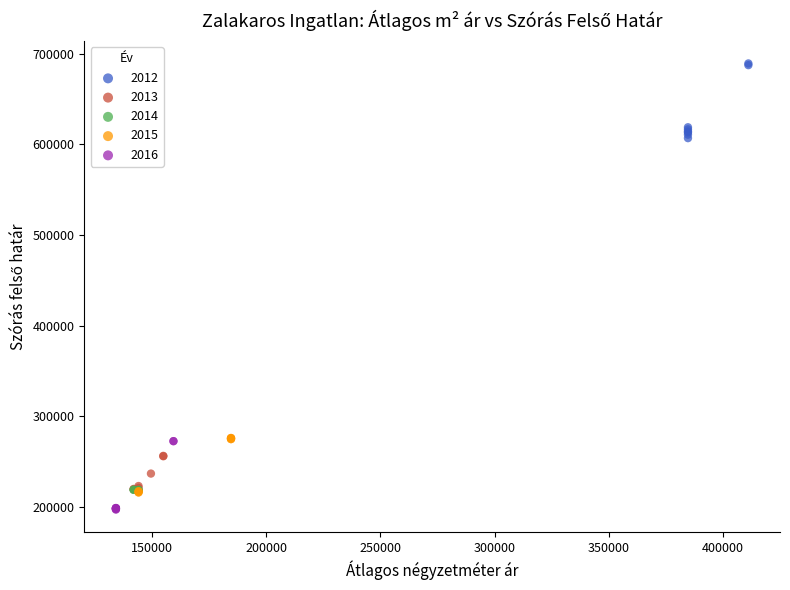

What are all the series names shown in the legend?

2012, 2013, 2014, 2015, 2016